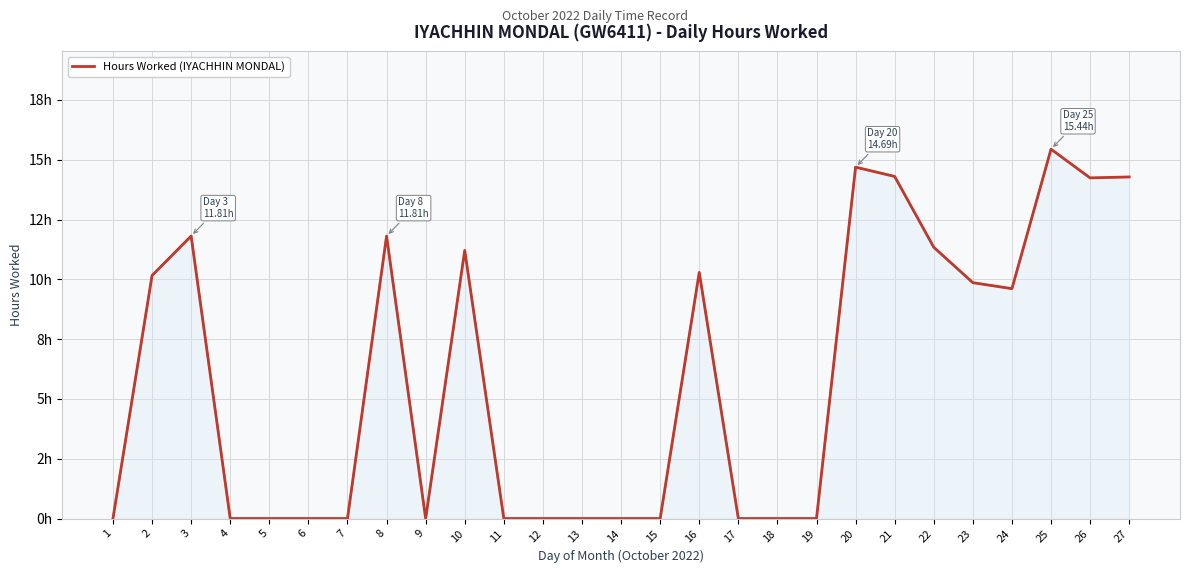

What is the change in value from 1 to 23?

+9.9